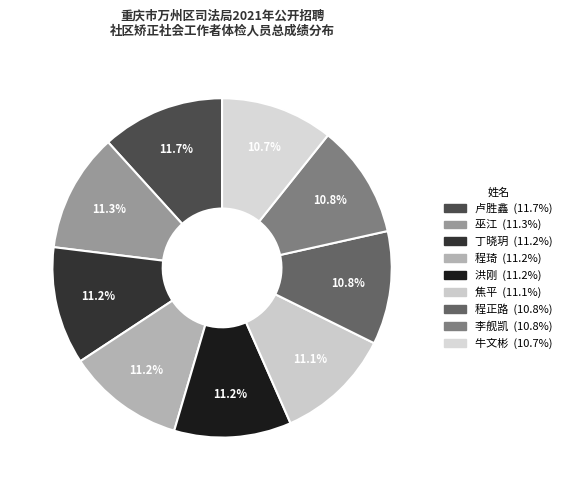

Count the number of slices in the pie.

9